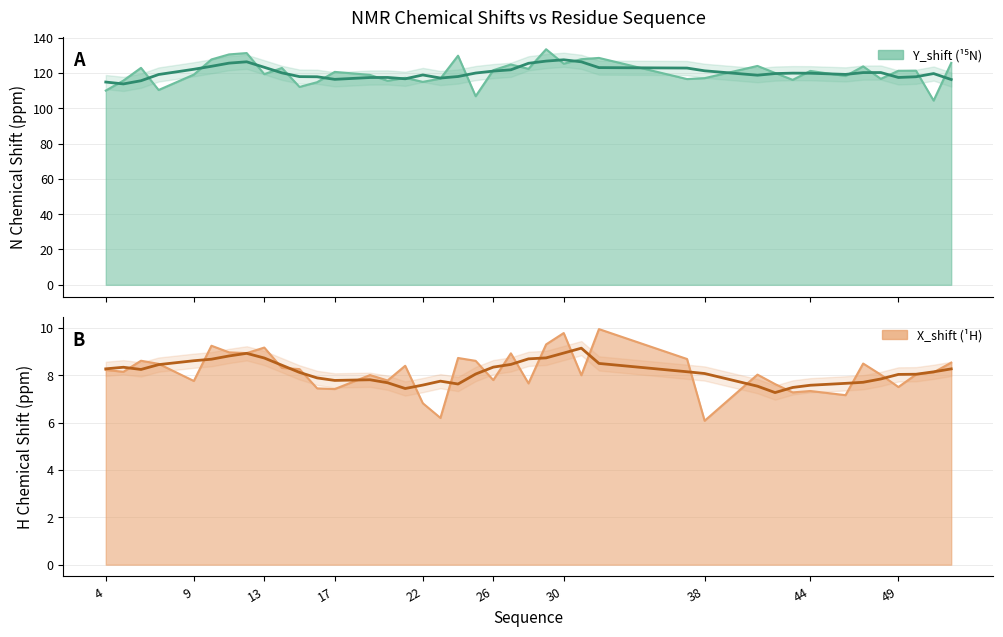

How many interior local valleys does the Y_shift series have?

13